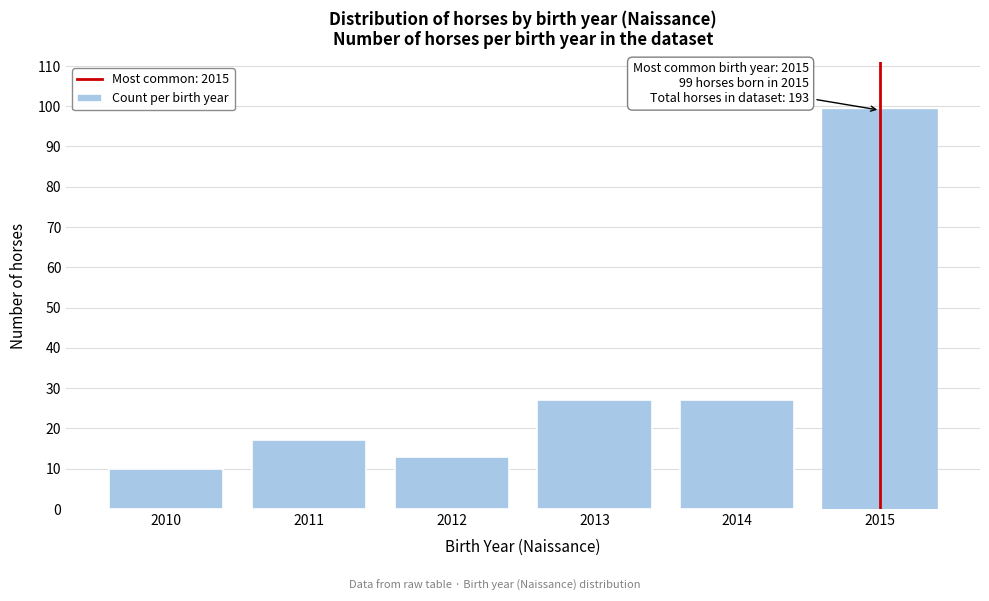

Reading left to right, extract all data points from this chart.

10	17	13	27	27	99